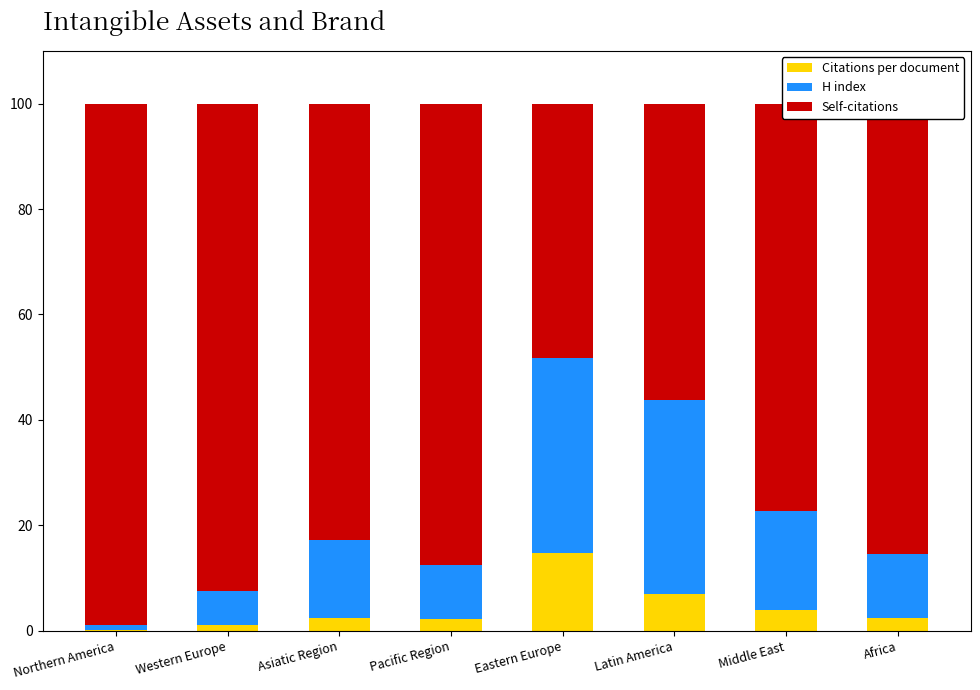

How many series are shown in this chart?

3